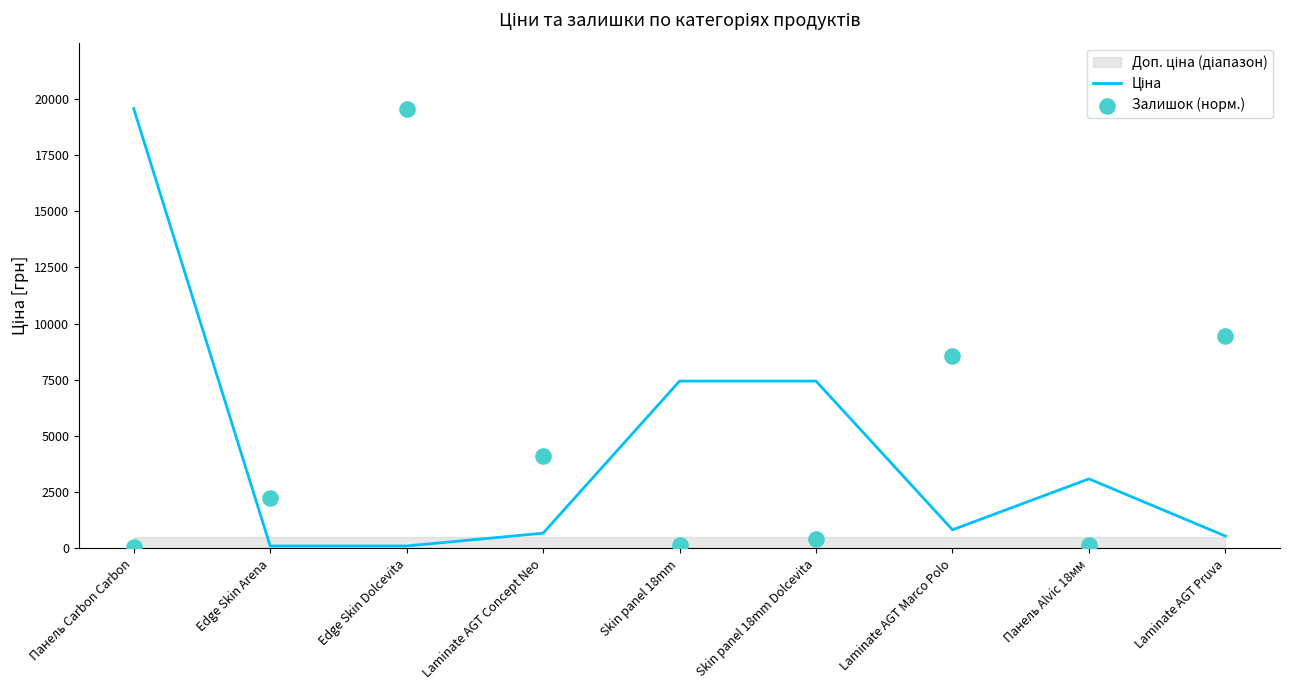

Which series contains the lowest Y value?

Залишок (норм.)